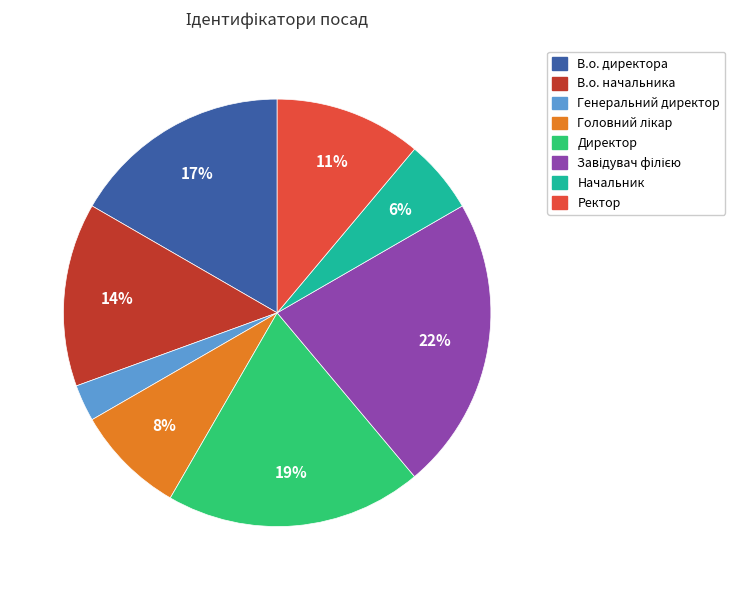

What is the ratio of the value at Начальник to the value at Директор?

0.3